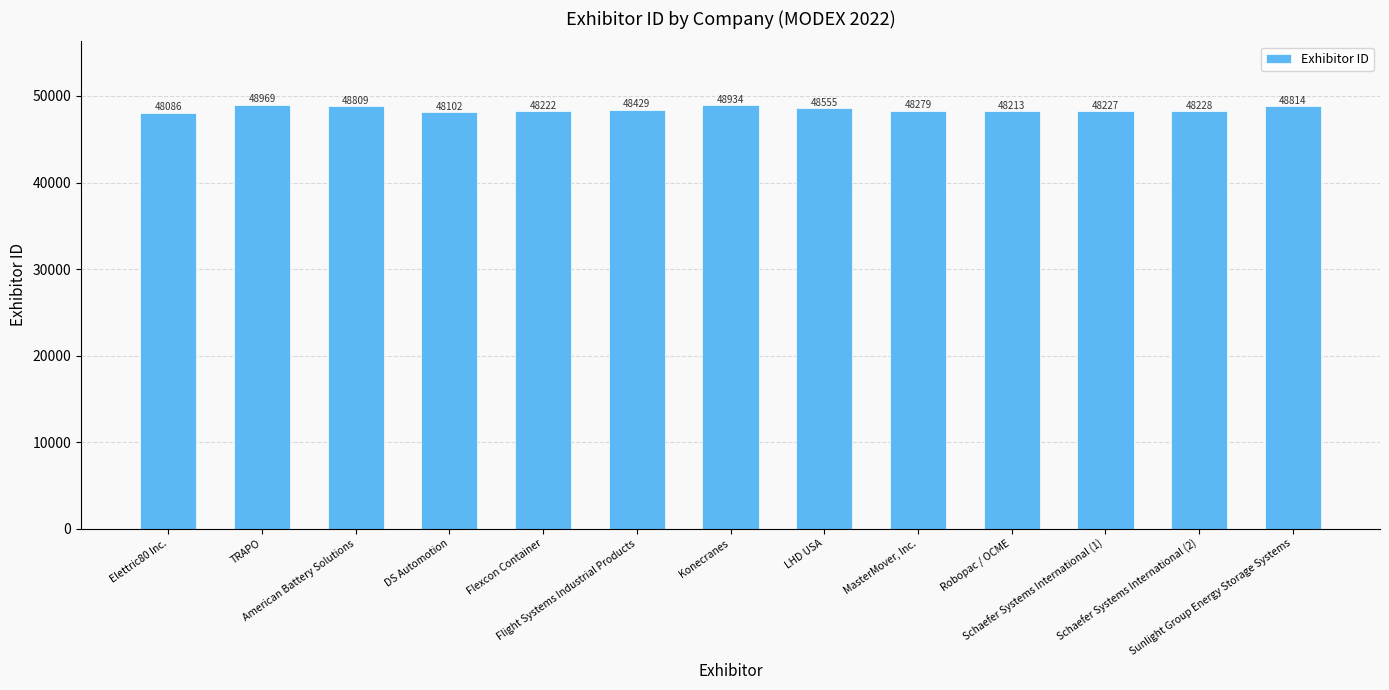

Rank the categories by value from lowest to highest.

Elettric80 Inc., DS Automotion, Robopac / OCME, Flexcon Container, Schaefer Systems International (1), Schaefer Systems International (2), MasterMover, Inc., Flight Systems Industrial Products, LHD USA, American Battery Solutions, Sunlight Group Energy Storage Systems, Konecranes, TRAPO